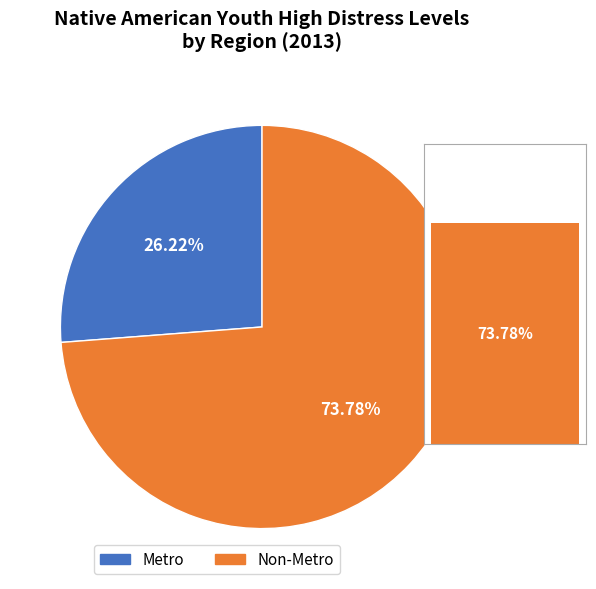

What is the largest slice in the pie chart?

Non-Metro